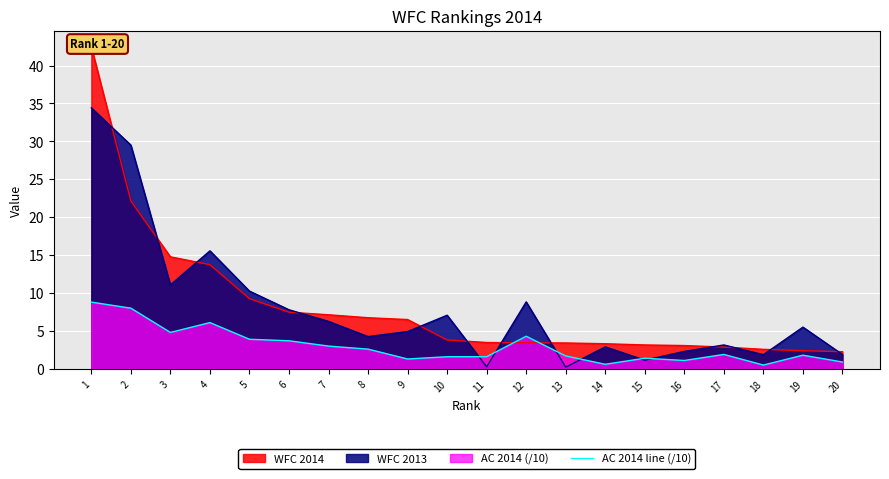

The value at 2 is 1.9. True or false?

False